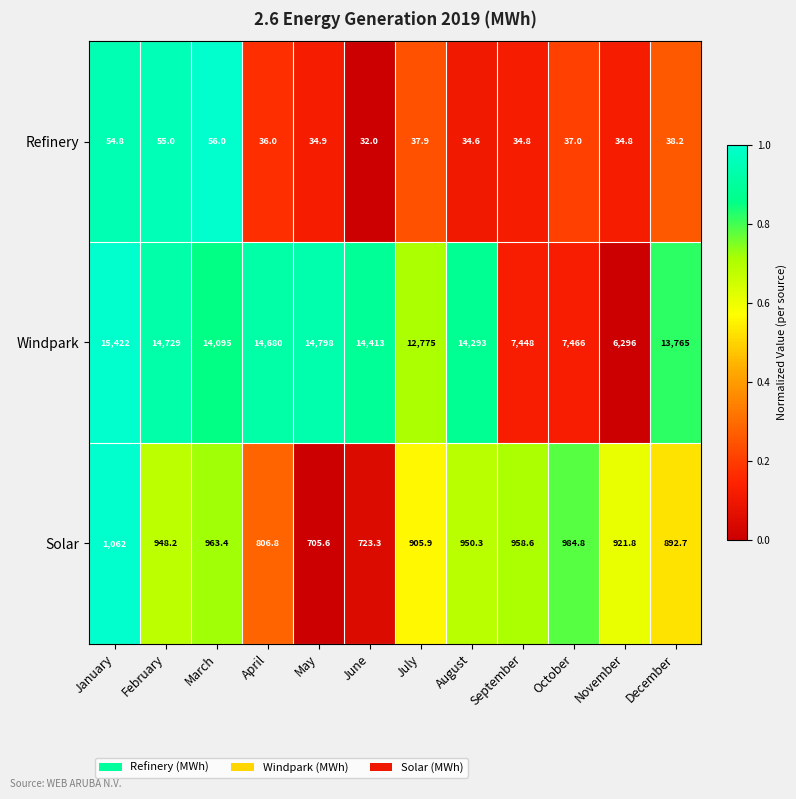

What is the greatest value displayed?

15422.0